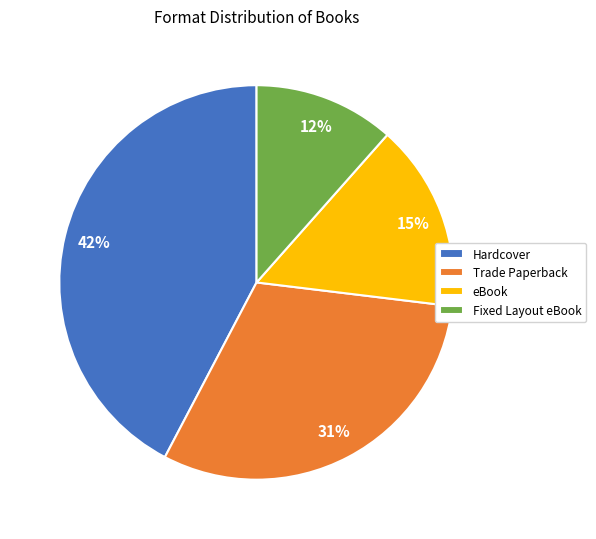

Combined, do Fixed Layout eBook and eBook account for over 50%?

No